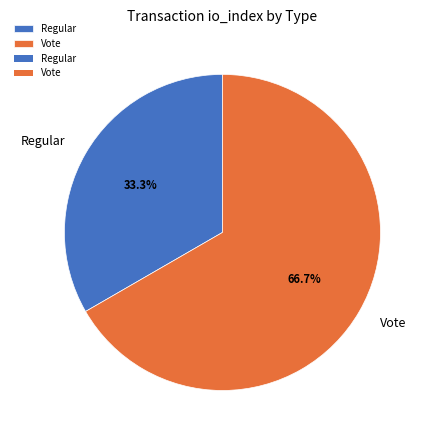

Approximately how many times larger is the value at Vote compared to Regular?

2.0